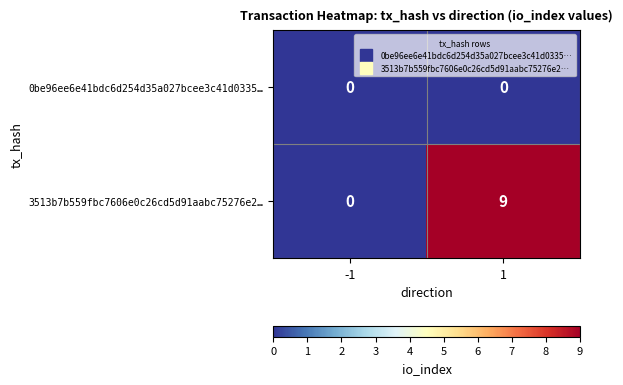

At how many categories does at least one series exceed 7?

1